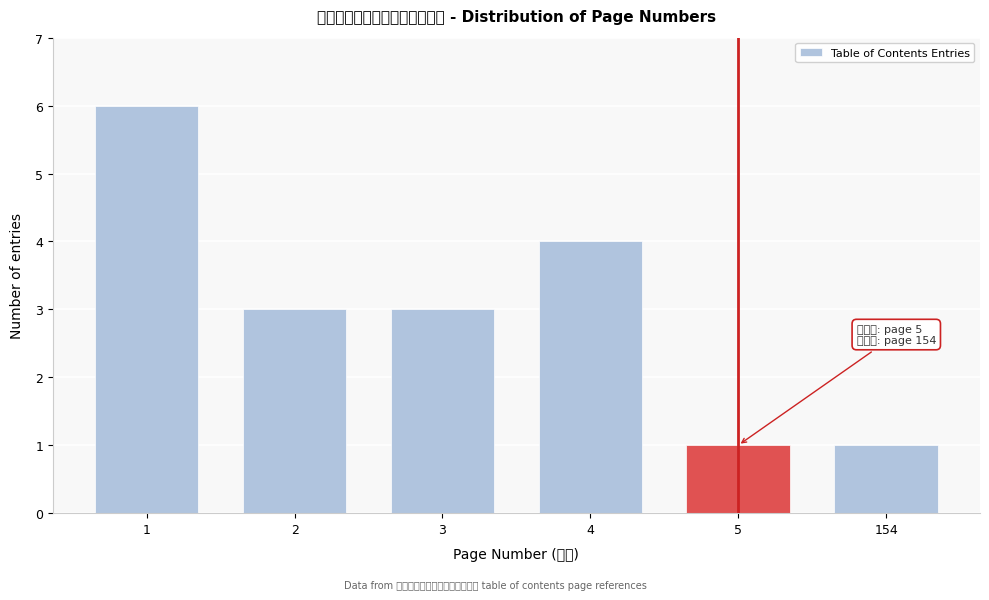

Reading left to right, extract all data points from this chart.

6	3	3	4	1	1